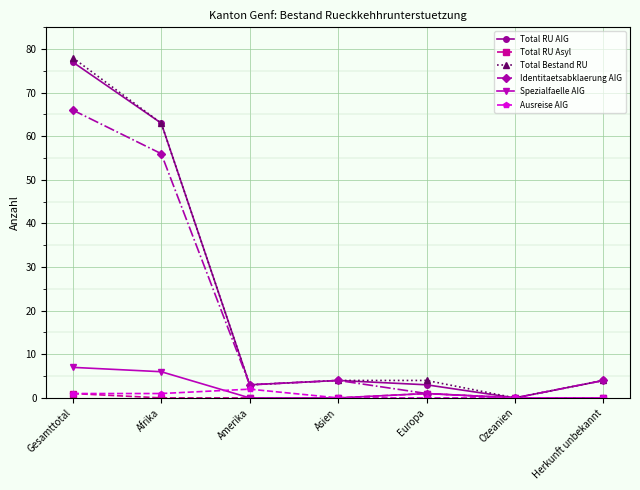

Does the chart display data point markers on the line(s)?

Yes